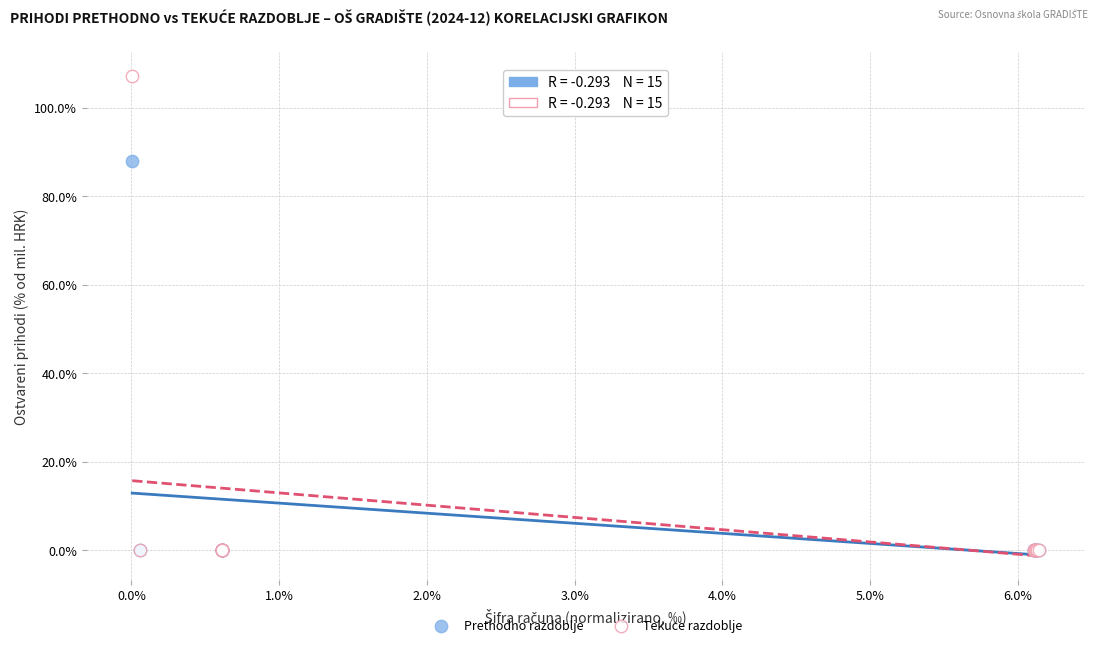

Across all series, what Y value is closest to 53?

88.0